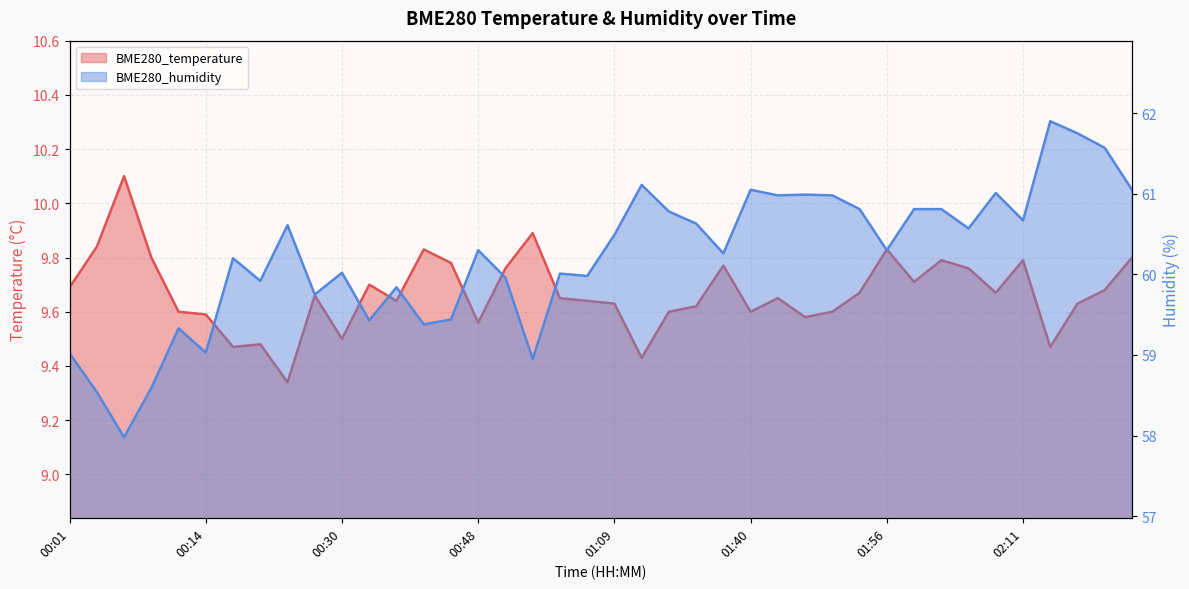

How many lines are shown in the chart?

2